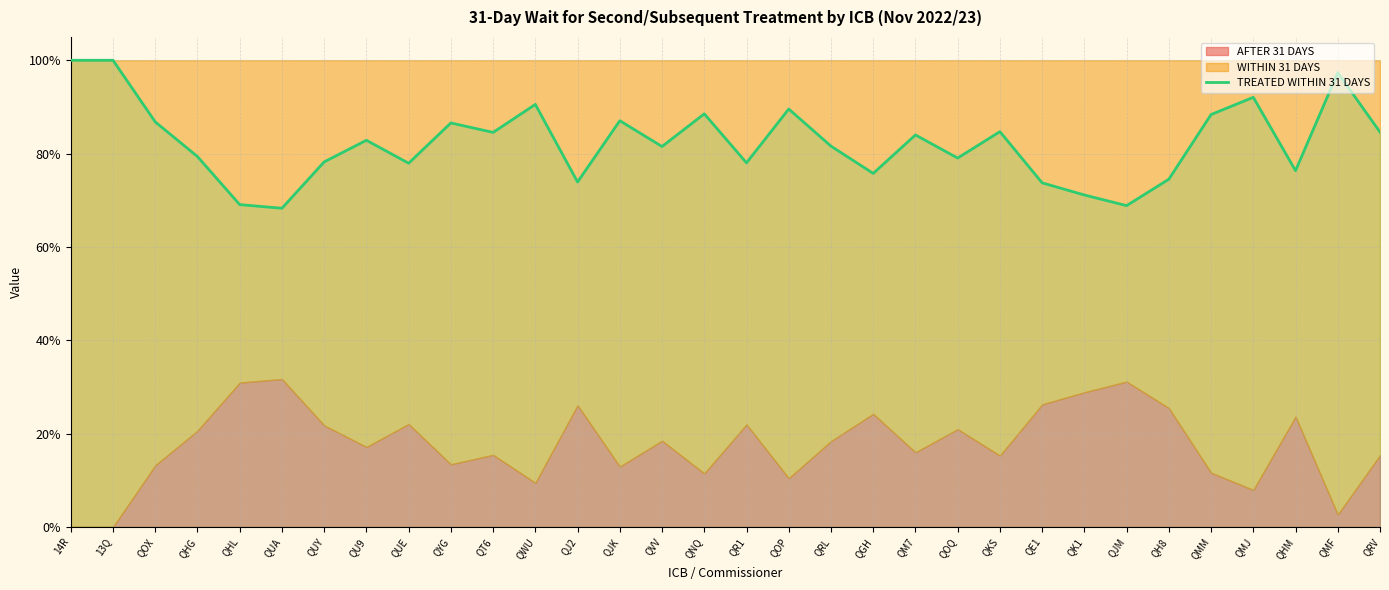

True or false: there are more than 1 points higher than both neighbors.

True